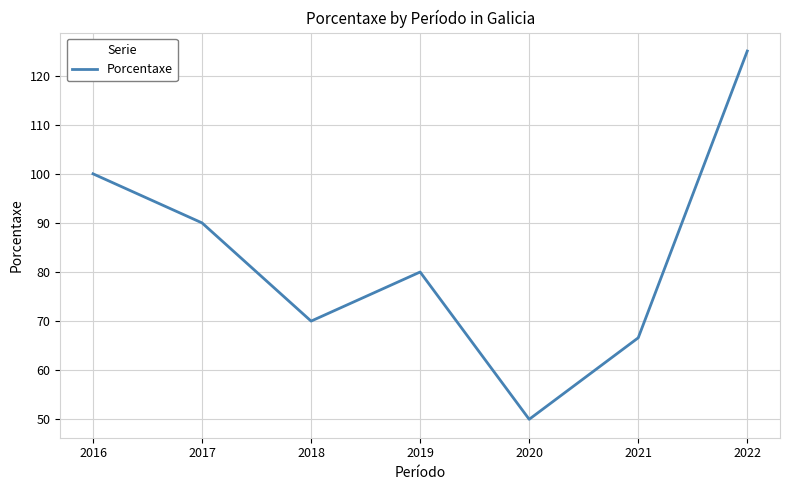

At which label does the data first exceed 80?

2016